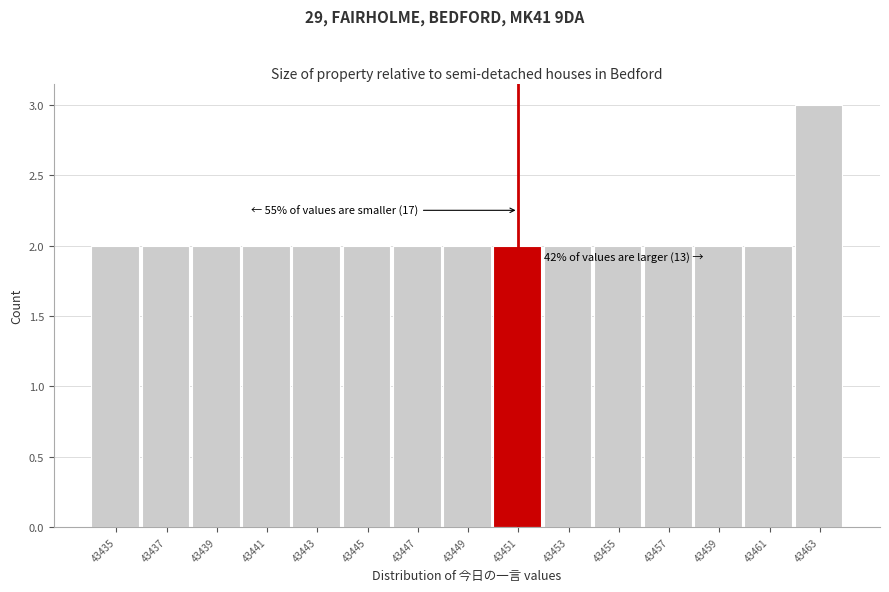

Reading left to right, what are all the values shown in this chart?

2	2	2	2	2	2	2	2	2	2	2	2	2	2	3